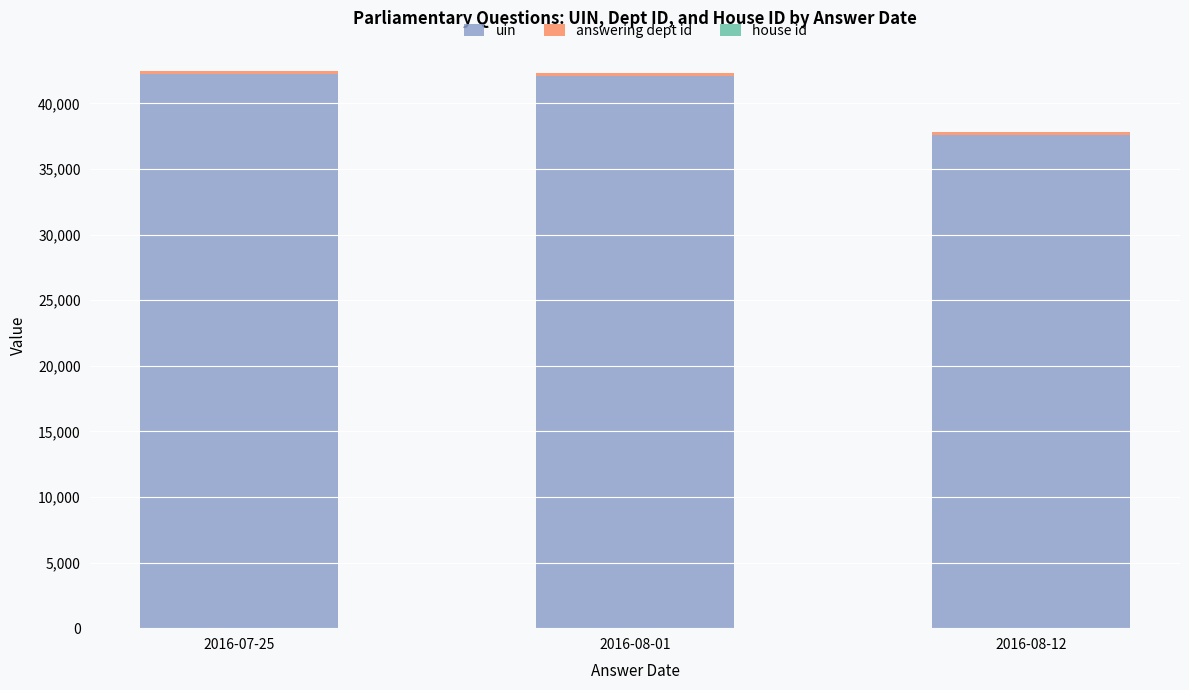

Are the bars horizontal?

No